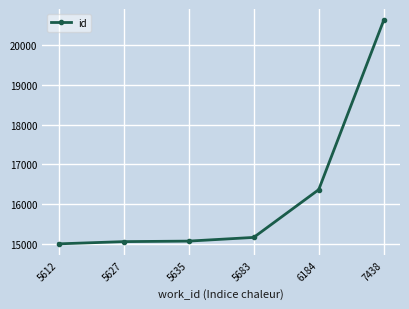

At which label is the value closest to 17813?

6184